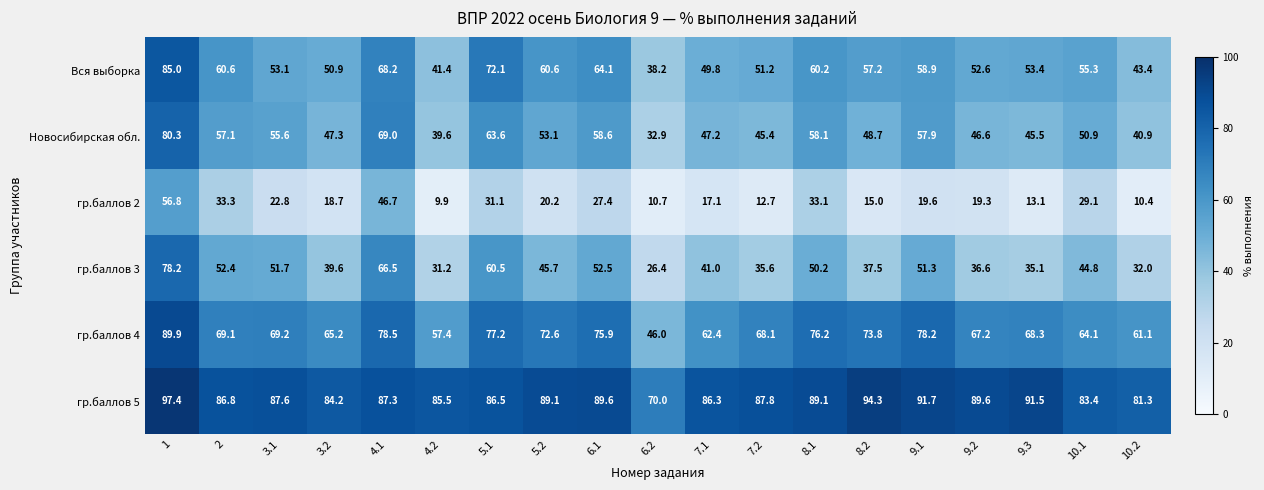

Which series has the largest range (max minus min)?

гр.баллов 3